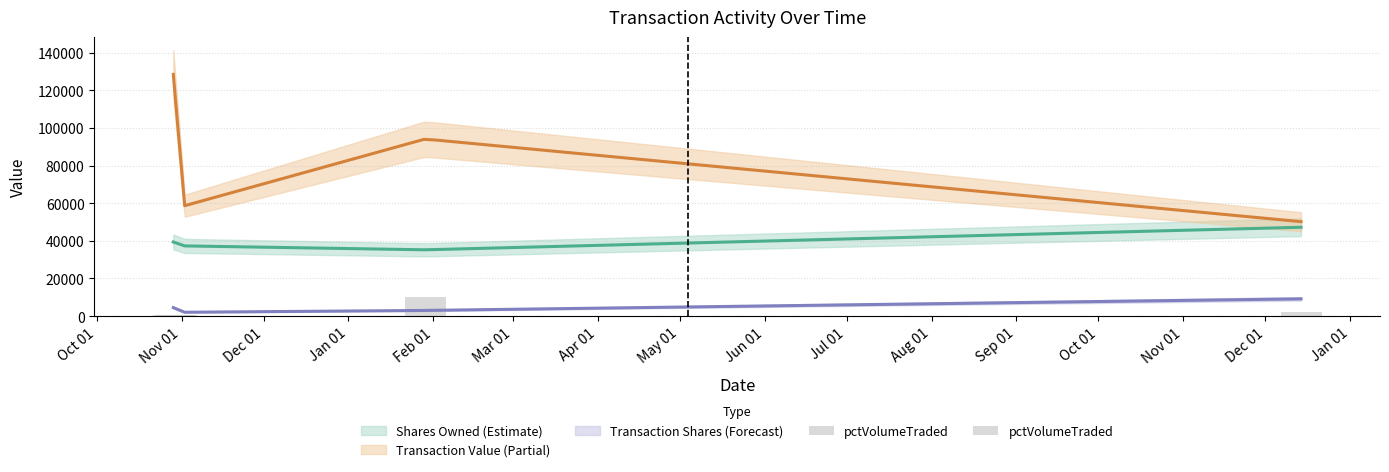

What is the difference between the highest and lowest values at 2003-10-30?

56629